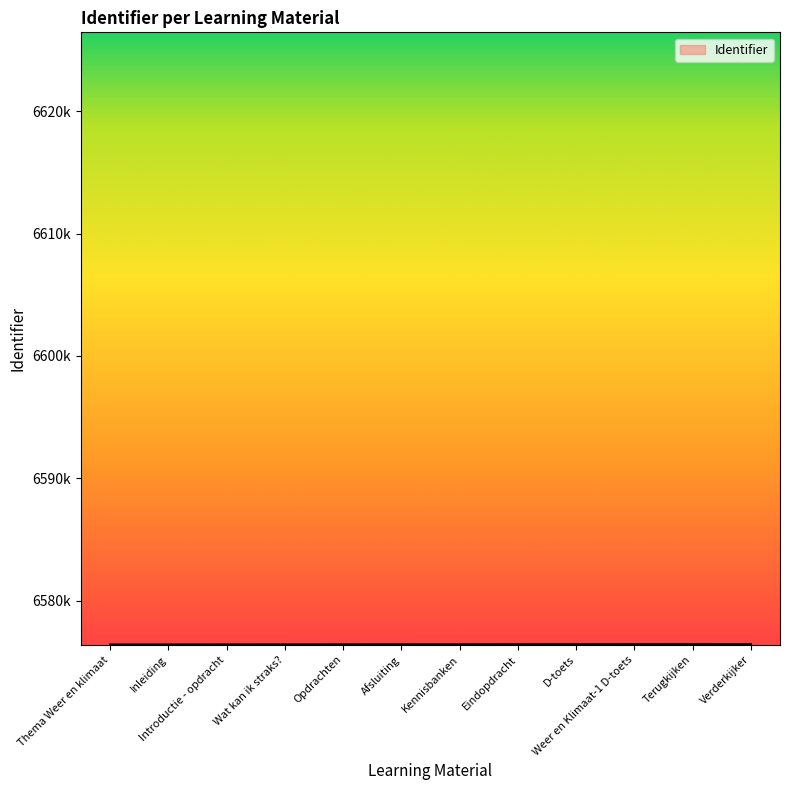

Does the chart have visible grid lines?

No